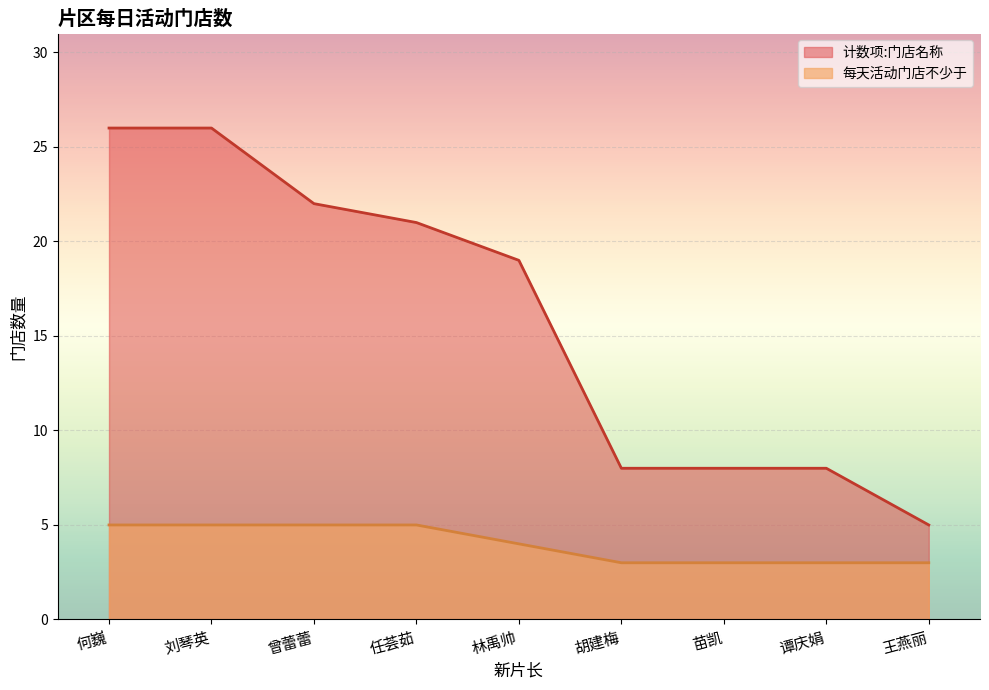

Rank the categories by 计数项:门店名称 value from highest to lowest.

何巍, 刘琴英, 曾蕾蕾, 任荟茹, 林禹帅, 胡建梅, 苗凯, 谭庆娟, 王燕丽